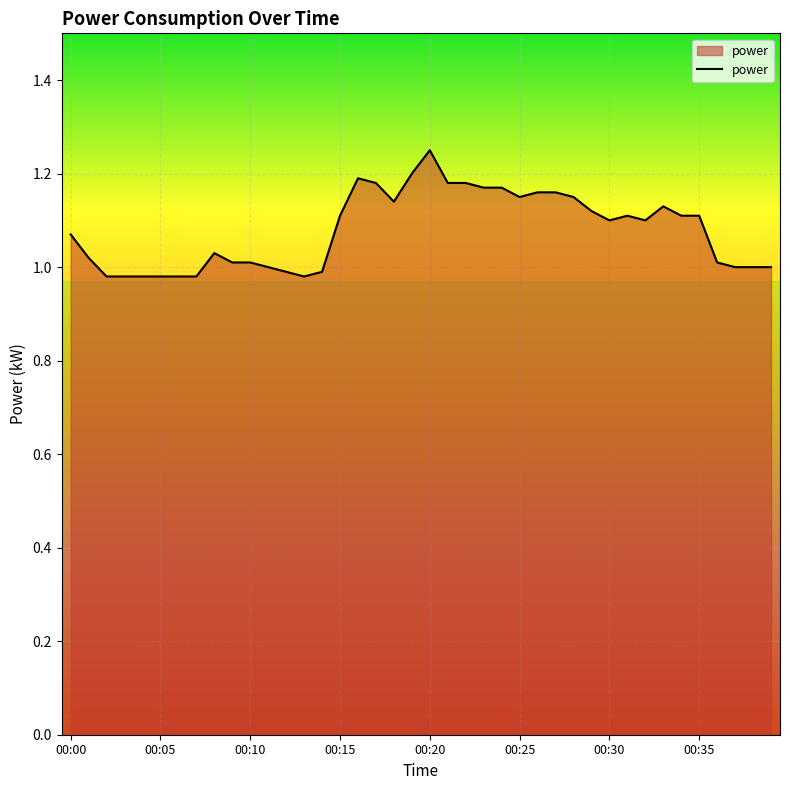

What is the difference between the maximum and minimum values?

0.3